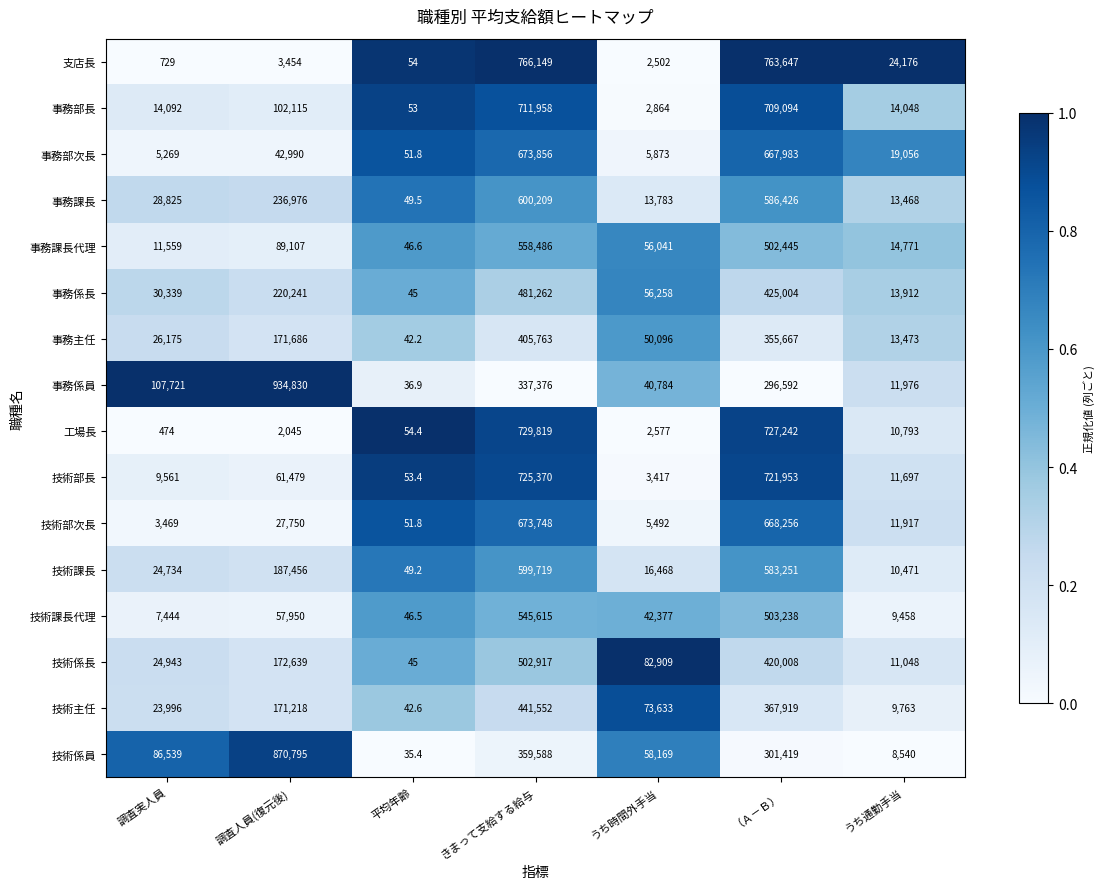

Is the value of 事務係員 at うち時間外手当 greater than the value of 技術課長 at 調査実人員?

Yes